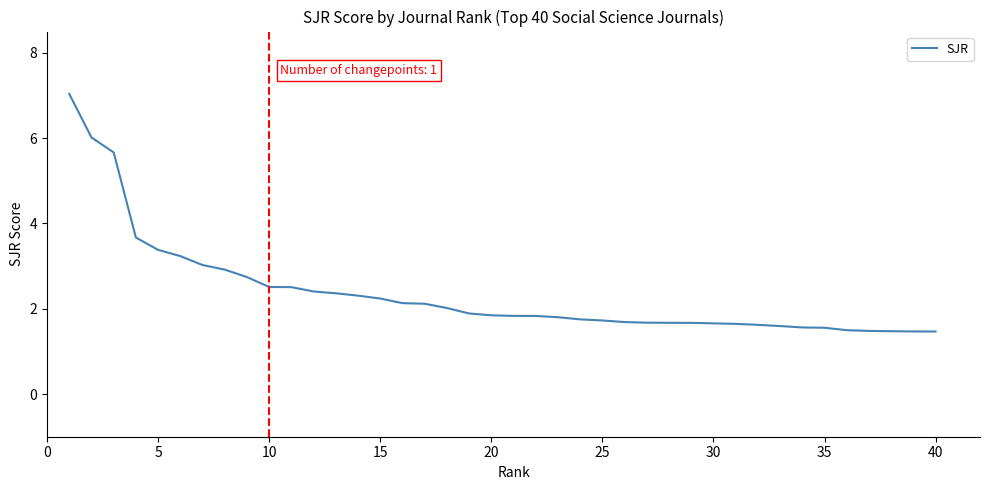

Does the chart display data point markers on the line(s)?

No